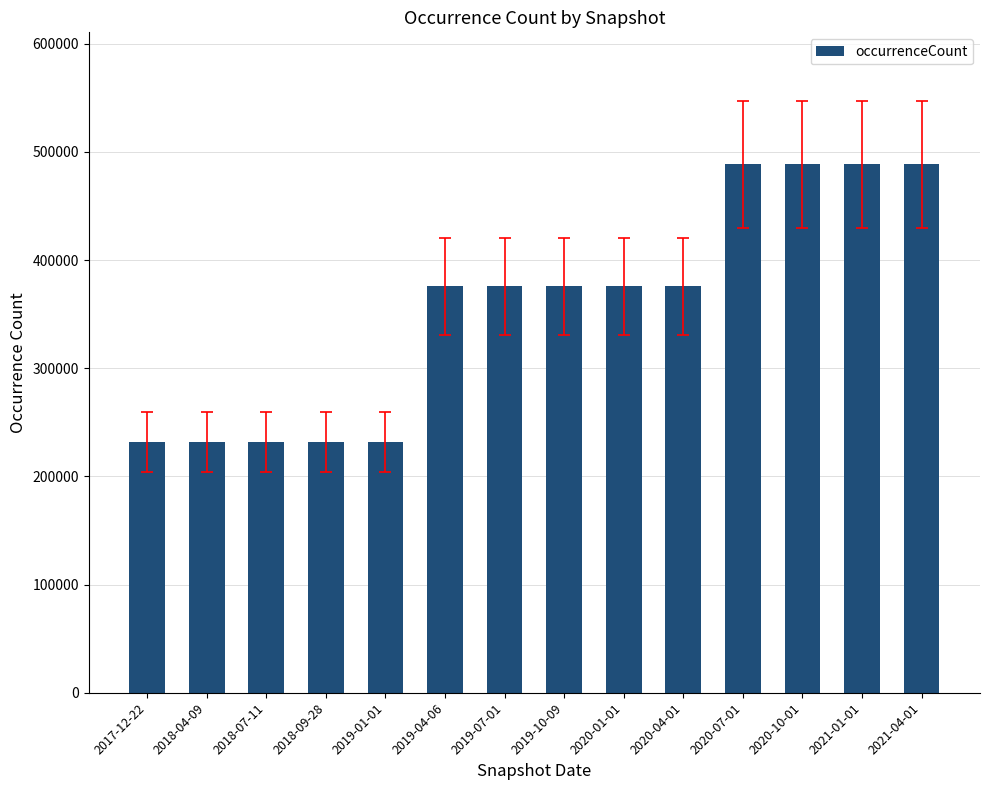

Are the bars grouped side by side (vs. stacked)?

No